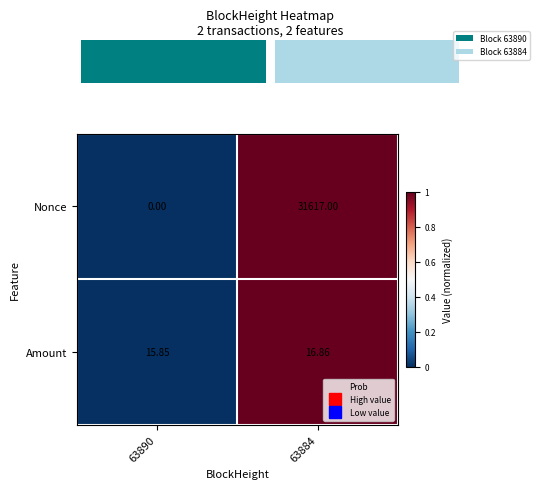

How many categories are shown in the chart?

2